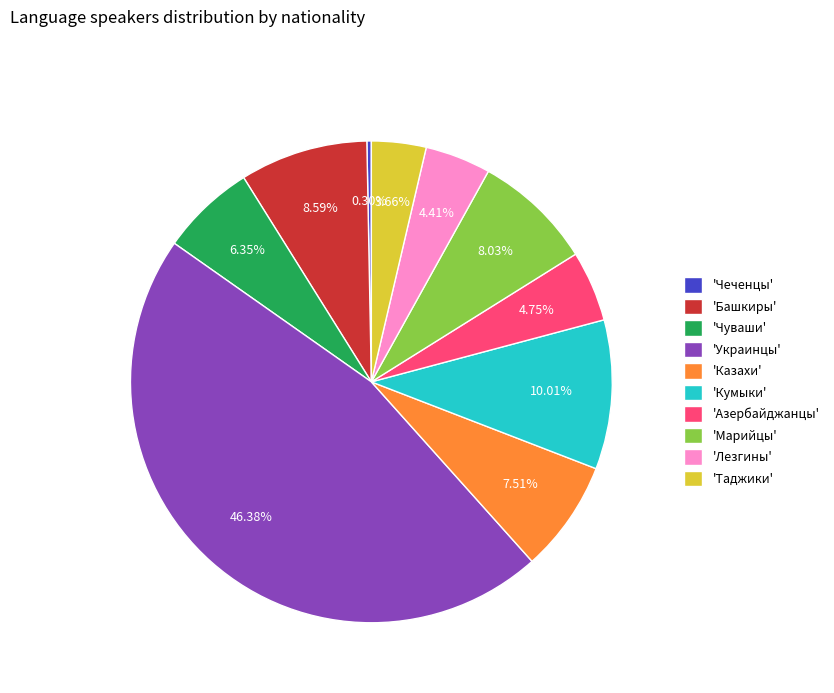

Is there a majority slice in this chart?

No